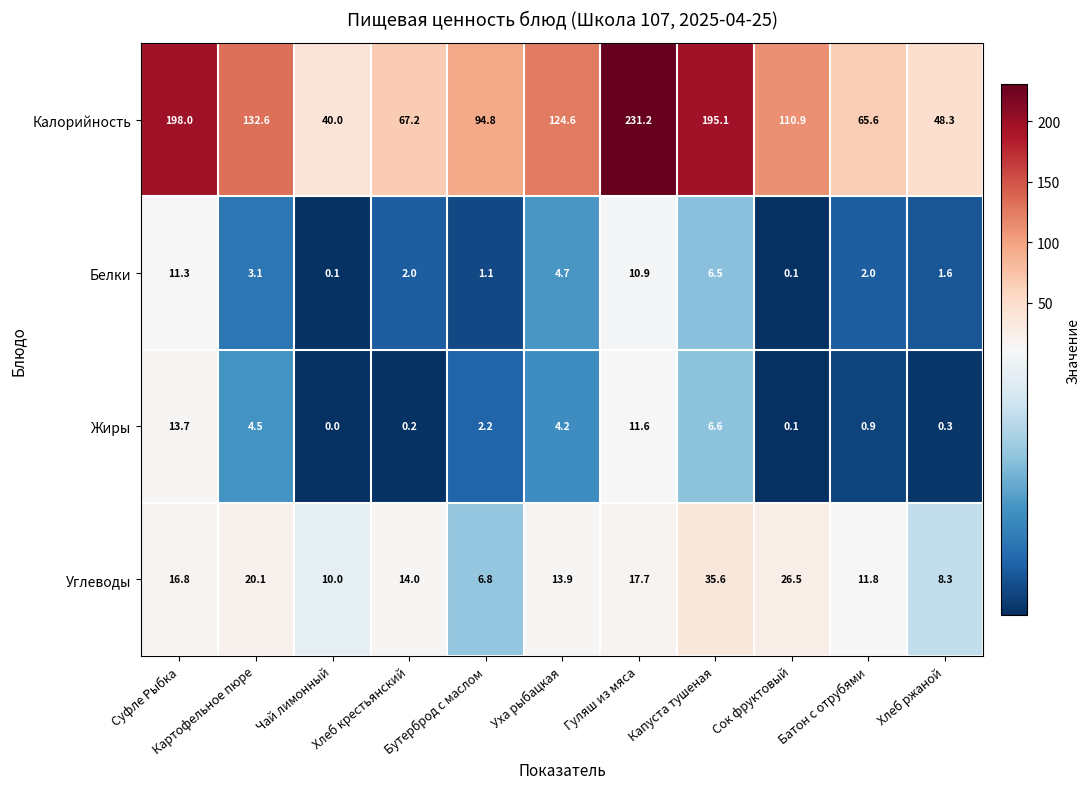

Which series changed the most between Капуста тушеная and Батон с отрубями?

Калорийность